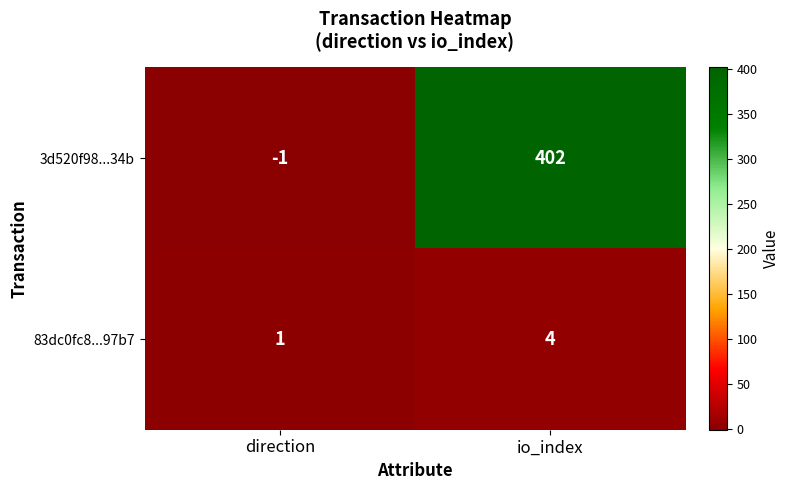

The 83dc0fc8...97b7 series shows 1 at direction. True or false?

True